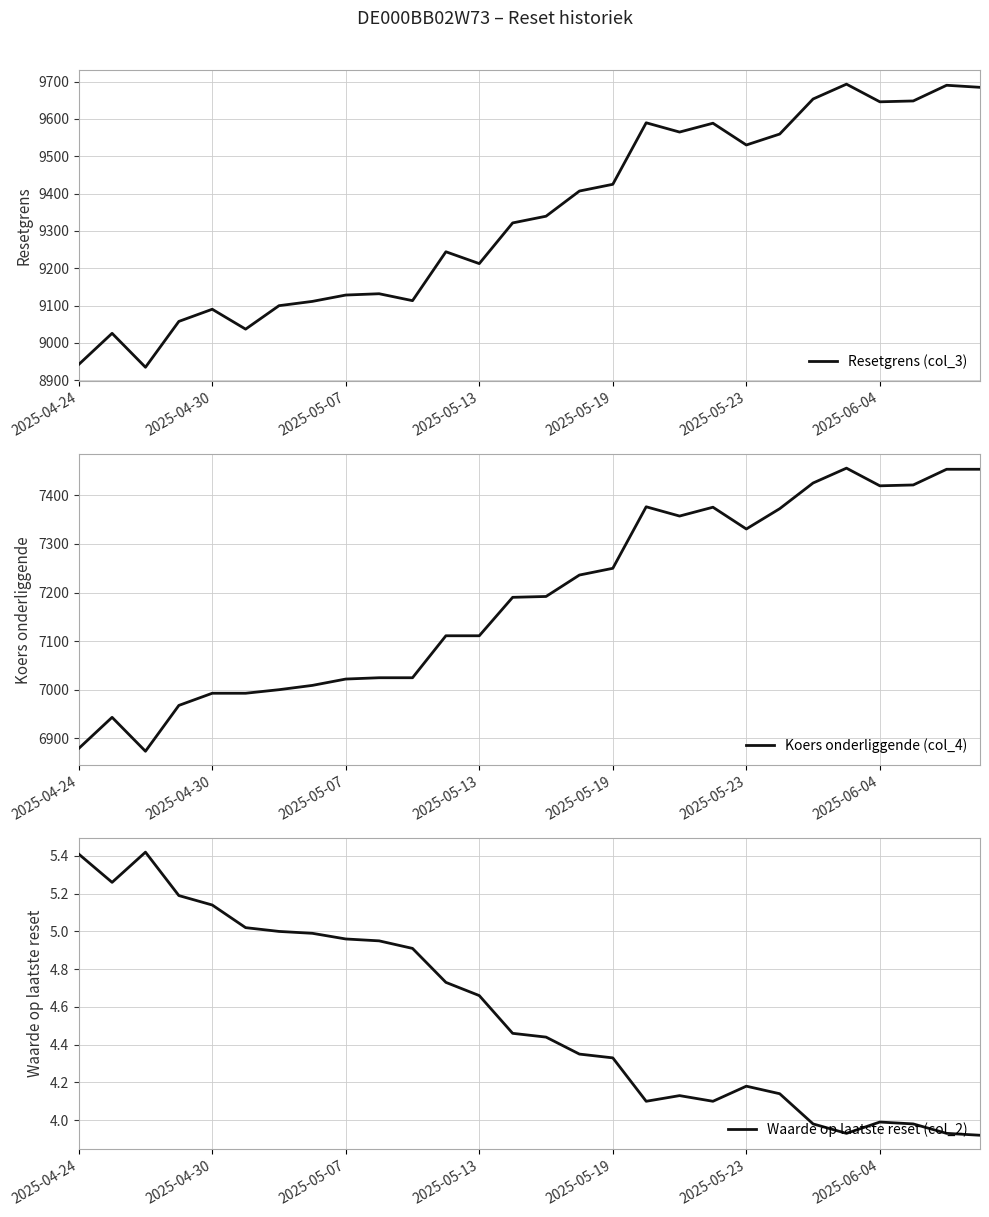

What is the highest value of the Resetgrens (col_3) series?

9693.2